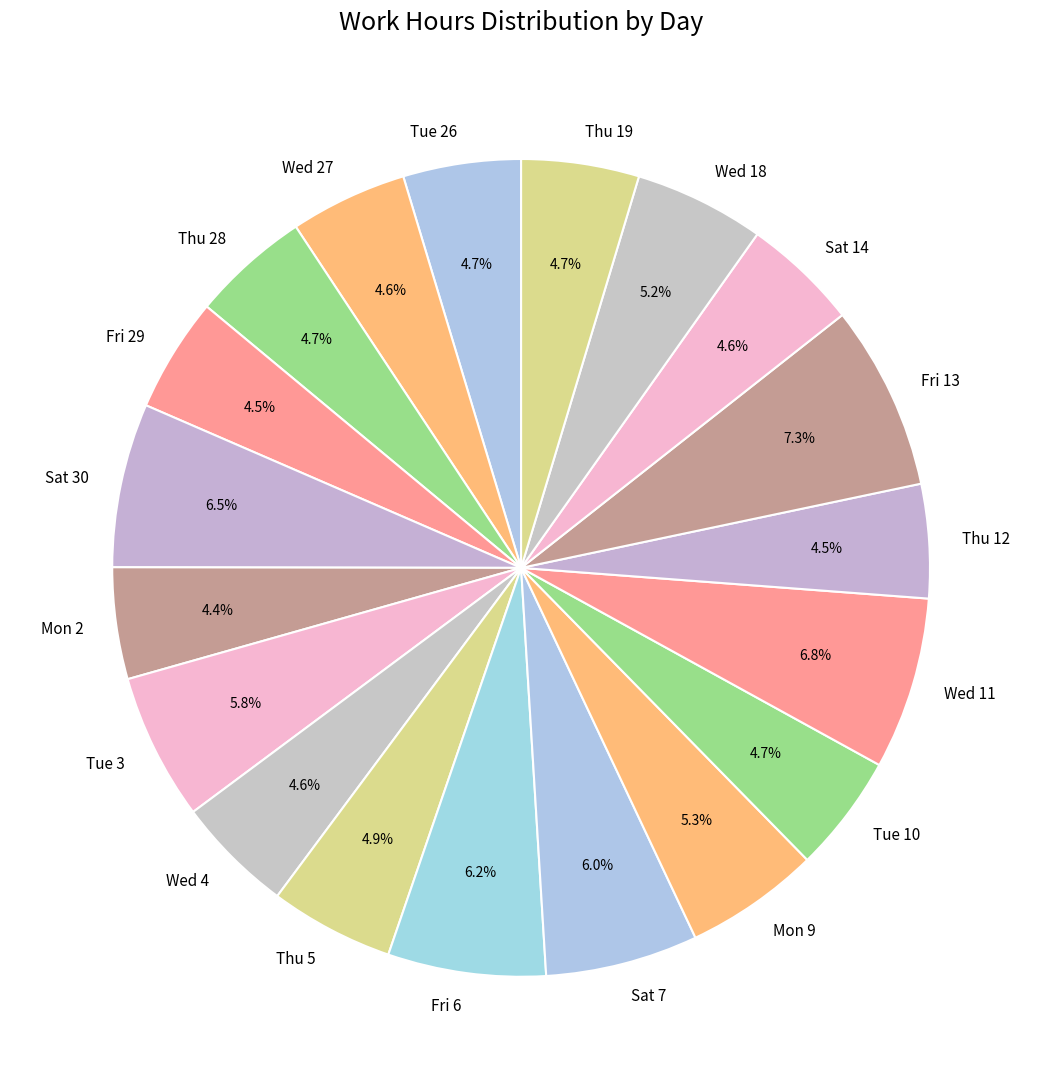

Which slice is the largest?

Fri 13